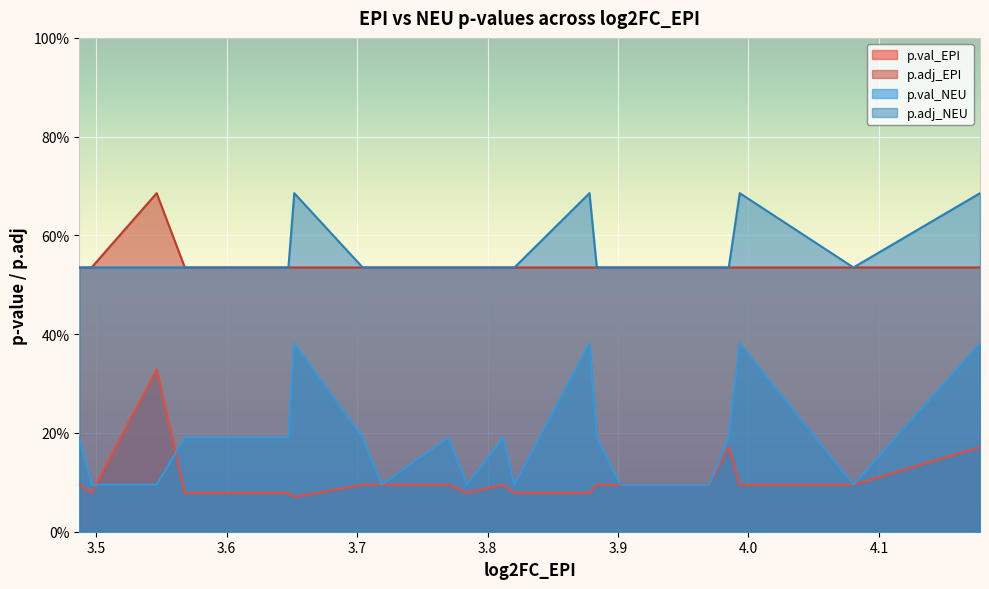

What are all the series names shown in the legend?

p.val_EPI, p.adj_EPI, p.val_NEU, p.adj_NEU